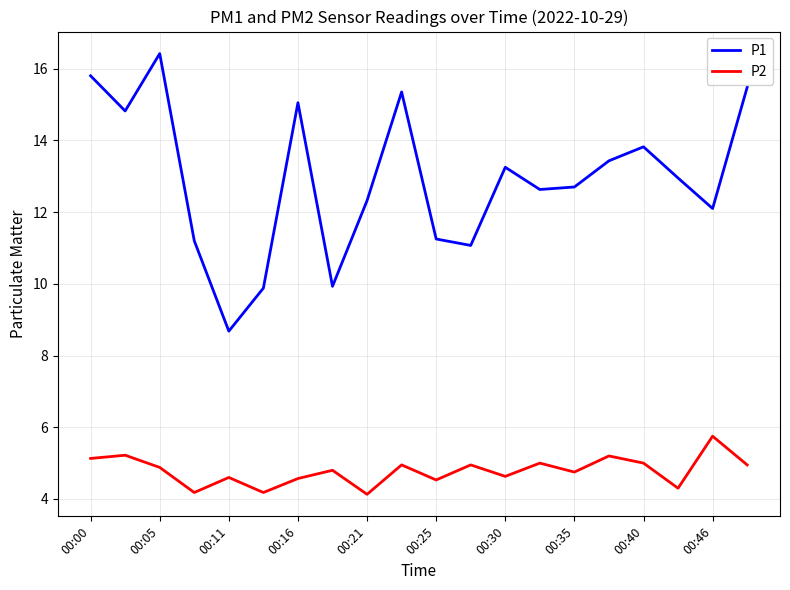

True or false: P2 and P1 cross at least once.

False